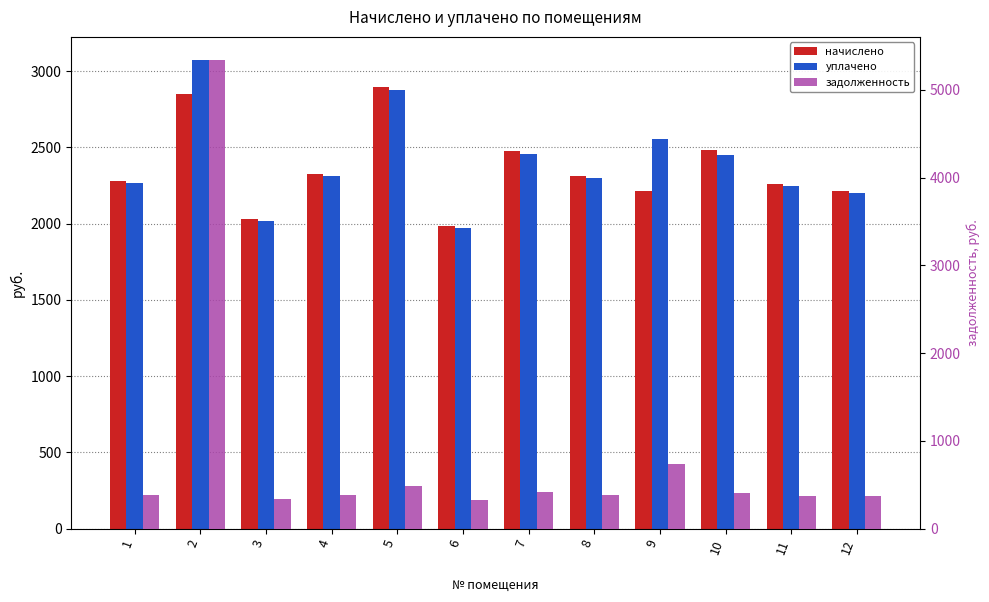

What is the value of the начислено bar at the 12th from the left?

2216.2